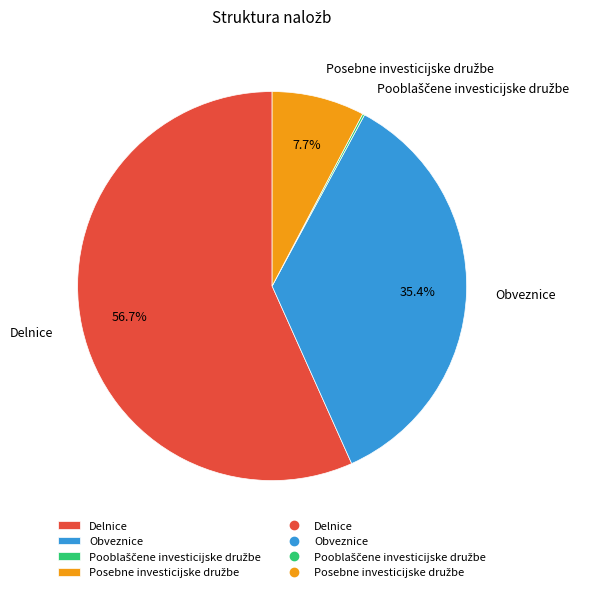

To the nearest percent, what portion does Obveznice represent?

35%